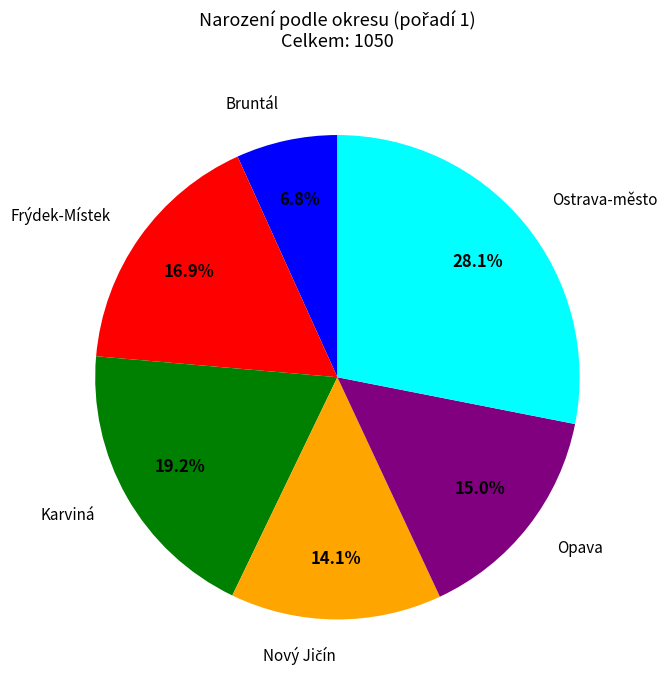

Does any single category account for the majority?

No